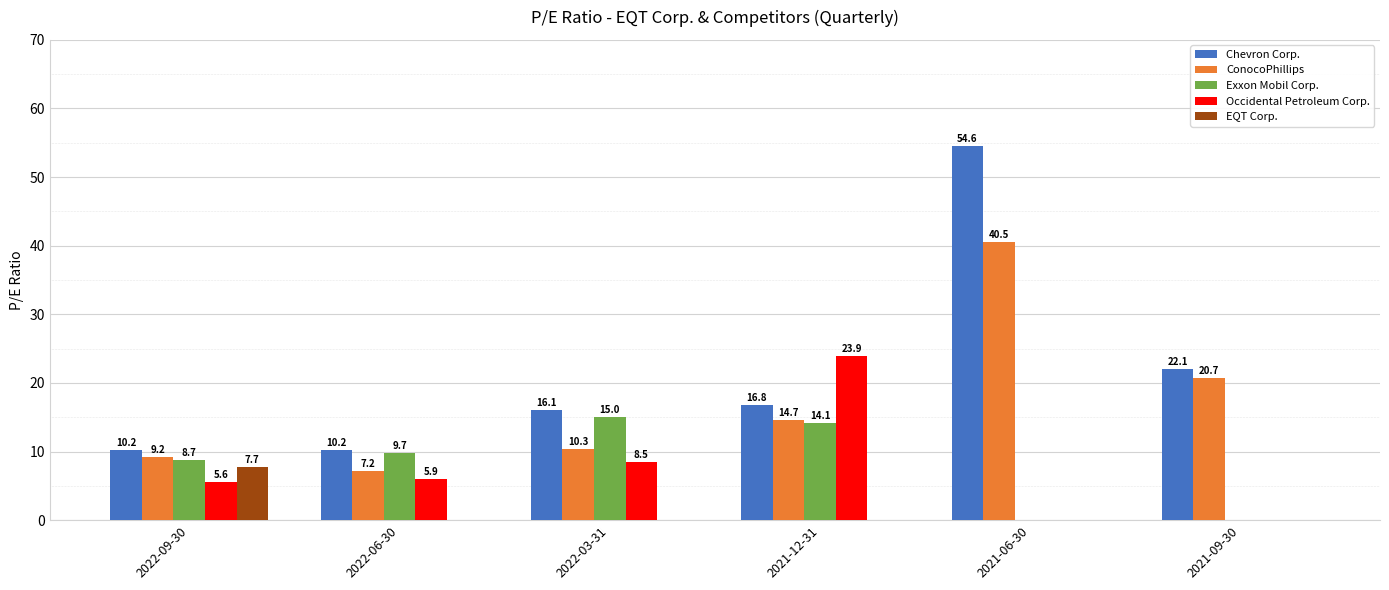

How many values in Occidental Petroleum Corp. are above zero?

4